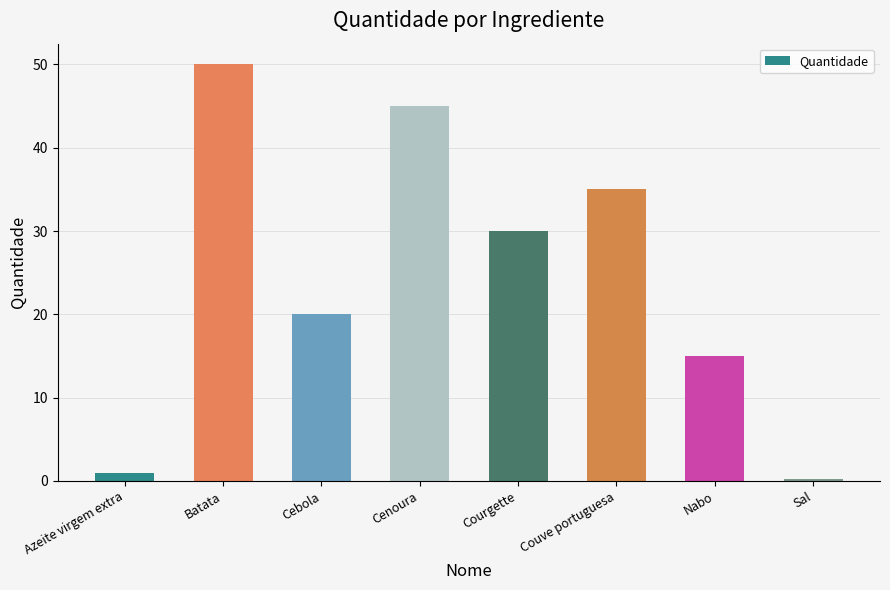

What is the minimum value shown in the chart?

0.2